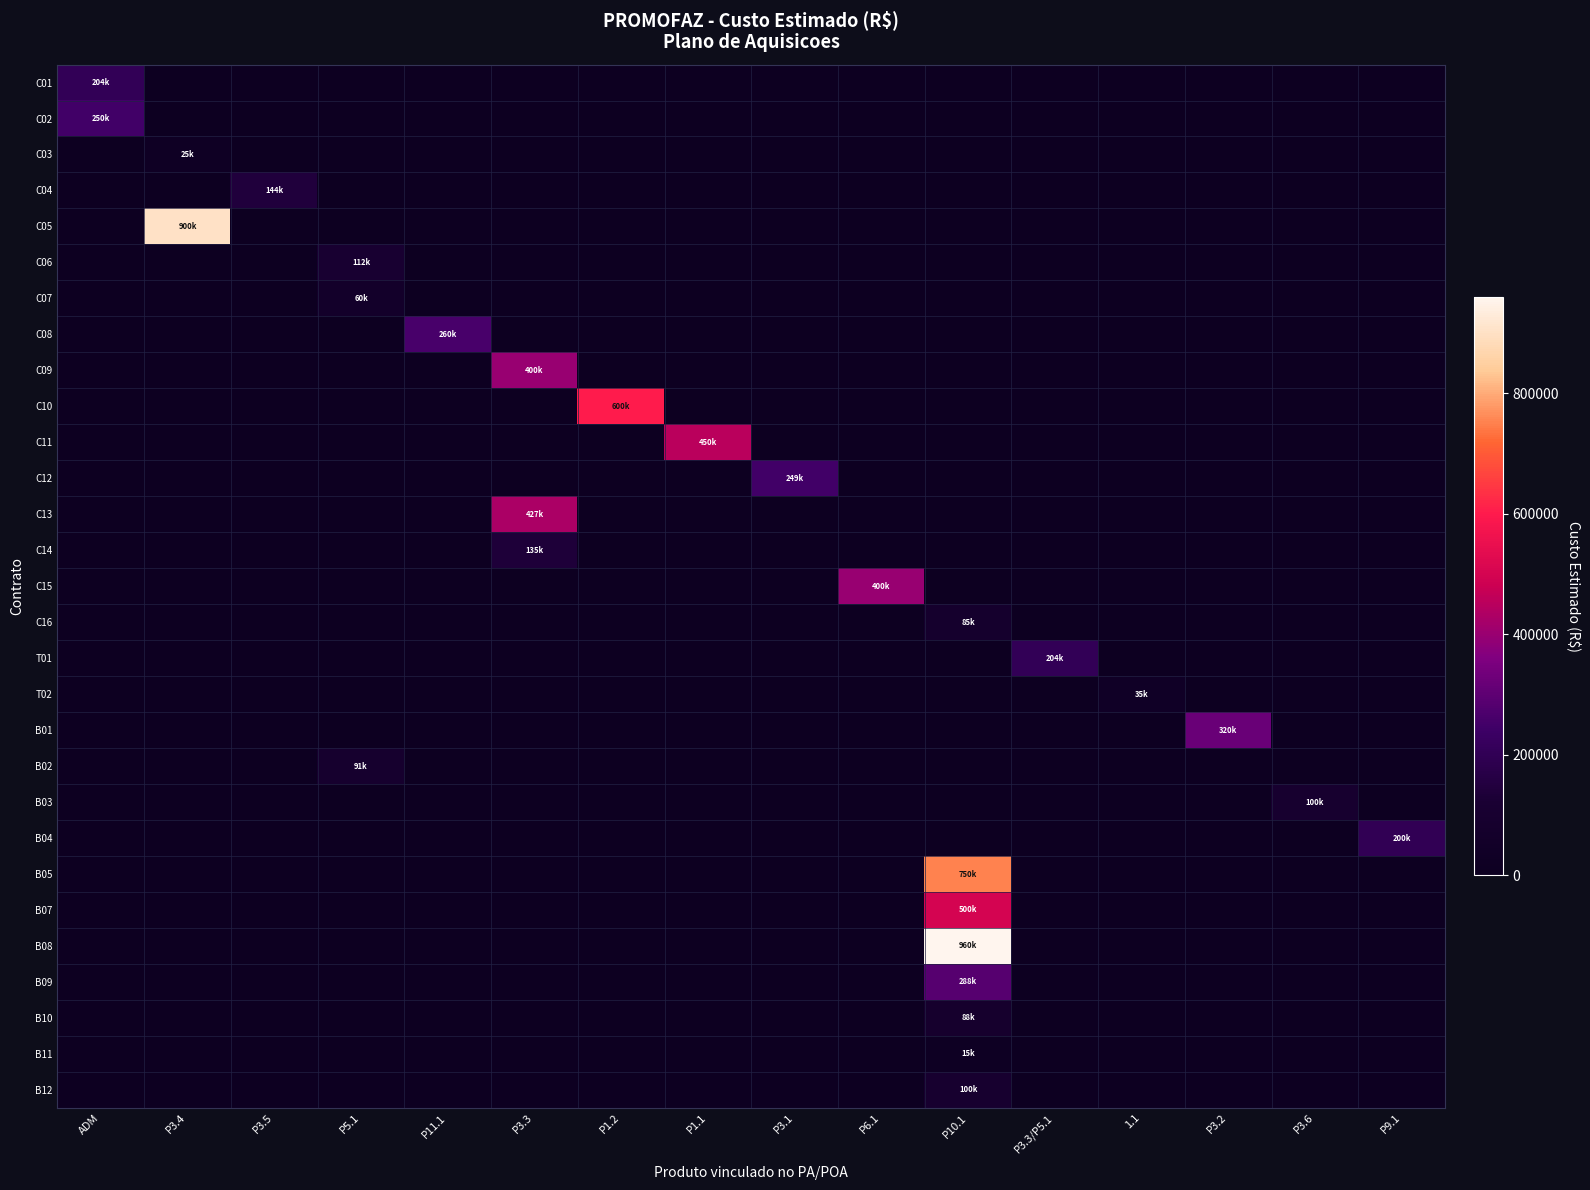

Reading left to right, transcribe all the data shown in this chart.

C01: ADM=204000	P3.4=0	P3.5=0	P5.1=0	P11.1=0	P3.3=0	P1.2=0	P1.1=0	P3.1=0	P6.1=0	P10.1=0	P3.3/P5.1=0	1.1=0	P3.2=0	P3.6=0	P9.1=0
C02: ADM=250000	P3.4=0	P3.5=0	P5.1=0	P11.1=0	P3.3=0	P1.2=0	P1.1=0	P3.1=0	P6.1=0	P10.1=0	P3.3/P5.1=0	1.1=0	P3.2=0	P3.6=0	P9.1=0
C03: ADM=0	P3.4=25000	P3.5=0	P5.1=0	P11.1=0	P3.3=0	P1.2=0	P1.1=0	P3.1=0	P6.1=0	P10.1=0	P3.3/P5.1=0	1.1=0	P3.2=0	P3.6=0	P9.1=0
C04: ADM=0	P3.4=0	P3.5=144000	P5.1=0	P11.1=0	P3.3=0	P1.2=0	P1.1=0	P3.1=0	P6.1=0	P10.1=0	P3.3/P5.1=0	1.1=0	P3.2=0	P3.6=0	P9.1=0
C05: ADM=0	P3.4=900000	P3.5=0	P5.1=0	P11.1=0	P3.3=0	P1.2=0	P1.1=0	P3.1=0	P6.1=0	P10.1=0	P3.3/P5.1=0	1.1=0	P3.2=0	P3.6=0	P9.1=0
C06: ADM=0	P3.4=0	P3.5=0	P5.1=112200	P11.1=0	P3.3=0	P1.2=0	P1.1=0	P3.1=0	P6.1=0	P10.1=0	P3.3/P5.1=0	1.1=0	P3.2=0	P3.6=0	P9.1=0
C07: ADM=0	P3.4=0	P3.5=0	P5.1=60900	P11.1=0	P3.3=0	P1.2=0	P1.1=0	P3.1=0	P6.1=0	P10.1=0	P3.3/P5.1=0	1.1=0	P3.2=0	P3.6=0	P9.1=0
C08: ADM=0	P3.4=0	P3.5=0	P5.1=0	P11.1=260000	P3.3=0	P1.2=0	P1.1=0	P3.1=0	P6.1=0	P10.1=0	P3.3/P5.1=0	1.1=0	P3.2=0	P3.6=0	P9.1=0
C09: ADM=0	P3.4=0	P3.5=0	P5.1=0	P11.1=0	P3.3=400000	P1.2=0	P1.1=0	P3.1=0	P6.1=0	P10.1=0	P3.3/P5.1=0	1.1=0	P3.2=0	P3.6=0	P9.1=0
C10: ADM=0	P3.4=0	P3.5=0	P5.1=0	P11.1=0	P3.3=0	P1.2=600000	P1.1=0	P3.1=0	P6.1=0	P10.1=0	P3.3/P5.1=0	1.1=0	P3.2=0	P3.6=0	P9.1=0
C11: ADM=0	P3.4=0	P3.5=0	P5.1=0	P11.1=0	P3.3=0	P1.2=0	P1.1=450000	P3.1=0	P6.1=0	P10.1=0	P3.3/P5.1=0	1.1=0	P3.2=0	P3.6=0	P9.1=0
C12: ADM=0	P3.4=0	P3.5=0	P5.1=0	P11.1=0	P3.3=0	P1.2=0	P1.1=0	P3.1=249000	P6.1=0	P10.1=0	P3.3/P5.1=0	1.1=0	P3.2=0	P3.6=0	P9.1=0
C13: ADM=0	P3.4=0	P3.5=0	P5.1=0	P11.1=0	P3.3=427800	P1.2=0	P1.1=0	P3.1=0	P6.1=0	P10.1=0	P3.3/P5.1=0	1.1=0	P3.2=0	P3.6=0	P9.1=0
C14: ADM=0	P3.4=0	P3.5=0	P5.1=0	P11.1=0	P3.3=135600	P1.2=0	P1.1=0	P3.1=0	P6.1=0	P10.1=0	P3.3/P5.1=0	1.1=0	P3.2=0	P3.6=0	P9.1=0
C15: ADM=0	P3.4=0	P3.5=0	P5.1=0	P11.1=0	P3.3=0	P1.2=0	P1.1=0	P3.1=0	P6.1=400000	P10.1=0	P3.3/P5.1=0	1.1=0	P3.2=0	P3.6=0	P9.1=0
C16: ADM=0	P3.4=0	P3.5=0	P5.1=0	P11.1=0	P3.3=0	P1.2=0	P1.1=0	P3.1=0	P6.1=0	P10.1=85000	P3.3/P5.1=0	1.1=0	P3.2=0	P3.6=0	P9.1=0
T01: ADM=0	P3.4=0	P3.5=0	P5.1=0	P11.1=0	P3.3=0	P1.2=0	P1.1=0	P3.1=0	P6.1=0	P10.1=0	P3.3/P5.1=204000	1.1=0	P3.2=0	P3.6=0	P9.1=0
T02: ADM=0	P3.4=0	P3.5=0	P5.1=0	P11.1=0	P3.3=0	P1.2=0	P1.1=0	P3.1=0	P6.1=0	P10.1=0	P3.3/P5.1=0	1.1=35000	P3.2=0	P3.6=0	P9.1=0
B01: ADM=0	P3.4=0	P3.5=0	P5.1=0	P11.1=0	P3.3=0	P1.2=0	P1.1=0	P3.1=0	P6.1=0	P10.1=0	P3.3/P5.1=0	1.1=0	P3.2=320000	P3.6=0	P9.1=0
B02: ADM=0	P3.4=0	P3.5=0	P5.1=91100	P11.1=0	P3.3=0	P1.2=0	P1.1=0	P3.1=0	P6.1=0	P10.1=0	P3.3/P5.1=0	1.1=0	P3.2=0	P3.6=0	P9.1=0
B03: ADM=0	P3.4=0	P3.5=0	P5.1=0	P11.1=0	P3.3=0	P1.2=0	P1.1=0	P3.1=0	P6.1=0	P10.1=0	P3.3/P5.1=0	1.1=0	P3.2=0	P3.6=100000	P9.1=0
B04: ADM=0	P3.4=0	P3.5=0	P5.1=0	P11.1=0	P3.3=0	P1.2=0	P1.1=0	P3.1=0	P6.1=0	P10.1=0	P3.3/P5.1=0	1.1=0	P3.2=0	P3.6=0	P9.1=200000
B05: ADM=0	P3.4=0	P3.5=0	P5.1=0	P11.1=0	P3.3=0	P1.2=0	P1.1=0	P3.1=0	P6.1=0	P10.1=750000	P3.3/P5.1=0	1.1=0	P3.2=0	P3.6=0	P9.1=0
B07: ADM=0	P3.4=0	P3.5=0	P5.1=0	P11.1=0	P3.3=0	P1.2=0	P1.1=0	P3.1=0	P6.1=0	P10.1=500000	P3.3/P5.1=0	1.1=0	P3.2=0	P3.6=0	P9.1=0
B08: ADM=0	P3.4=0	P3.5=0	P5.1=0	P11.1=0	P3.3=0	P1.2=0	P1.1=0	P3.1=0	P6.1=0	P10.1=960000	P3.3/P5.1=0	1.1=0	P3.2=0	P3.6=0	P9.1=0
B09: ADM=0	P3.4=0	P3.5=0	P5.1=0	P11.1=0	P3.3=0	P1.2=0	P1.1=0	P3.1=0	P6.1=0	P10.1=288000	P3.3/P5.1=0	1.1=0	P3.2=0	P3.6=0	P9.1=0
B10: ADM=0	P3.4=0	P3.5=0	P5.1=0	P11.1=0	P3.3=0	P1.2=0	P1.1=0	P3.1=0	P6.1=0	P10.1=88000	P3.3/P5.1=0	1.1=0	P3.2=0	P3.6=0	P9.1=0
B11: ADM=0	P3.4=0	P3.5=0	P5.1=0	P11.1=0	P3.3=0	P1.2=0	P1.1=0	P3.1=0	P6.1=0	P10.1=15000	P3.3/P5.1=0	1.1=0	P3.2=0	P3.6=0	P9.1=0
B12: ADM=0	P3.4=0	P3.5=0	P5.1=0	P11.1=0	P3.3=0	P1.2=0	P1.1=0	P3.1=0	P6.1=0	P10.1=100000	P3.3/P5.1=0	1.1=0	P3.2=0	P3.6=0	P9.1=0